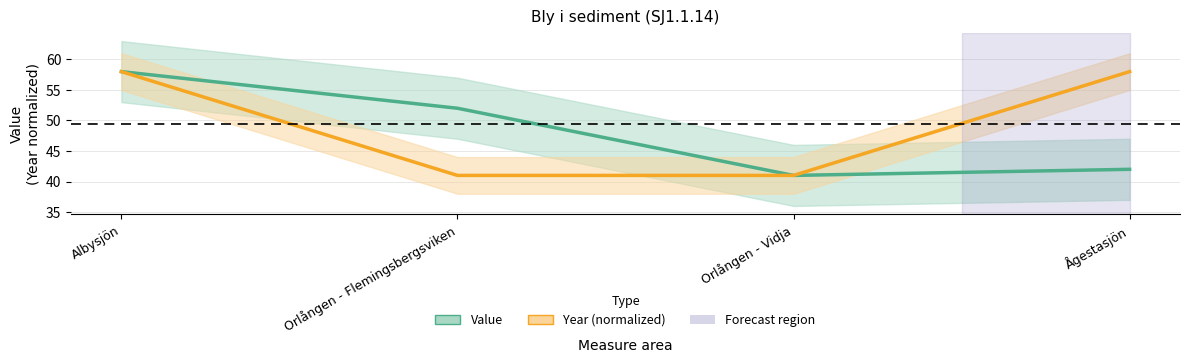

Which series has the widest spread of values?

Value